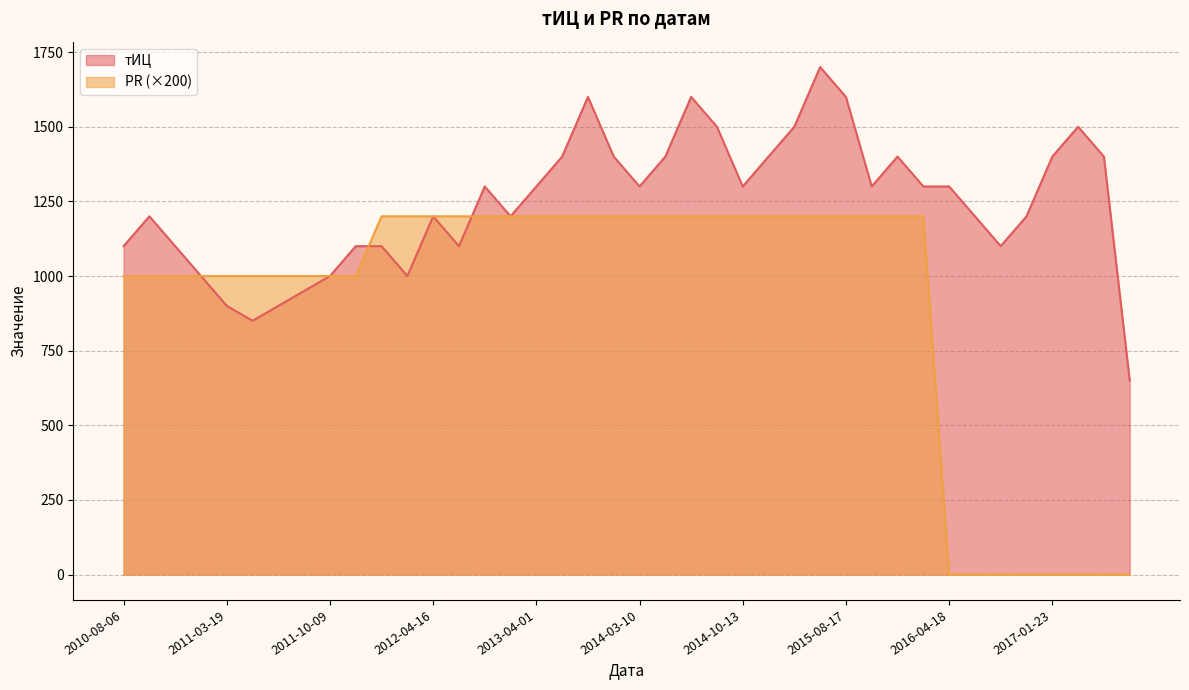

Which series has the widest spread of values?

PR (×200)